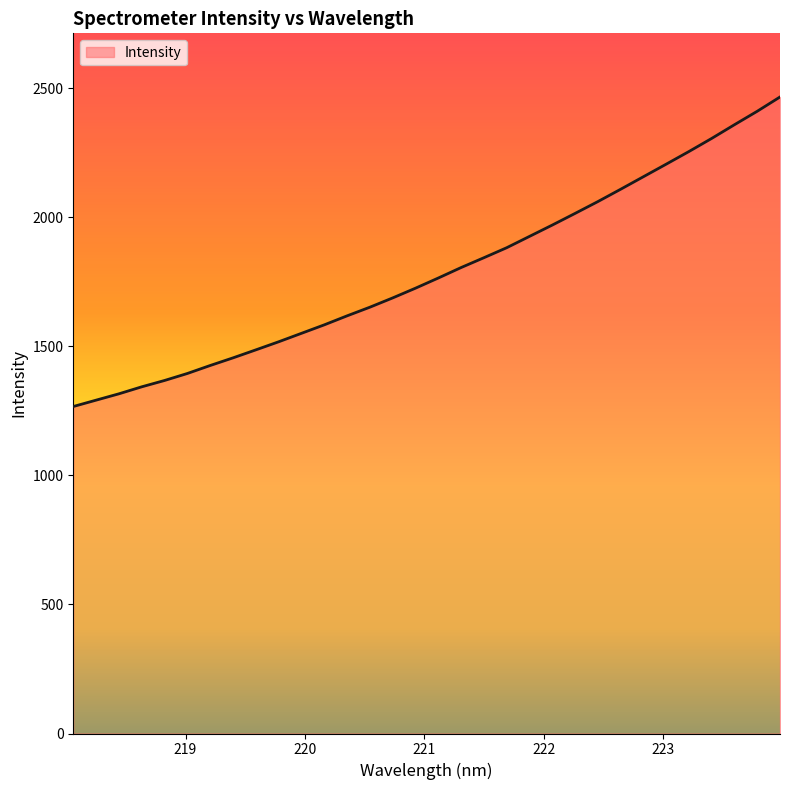

What is the minimum value shown in the chart?

1266.9